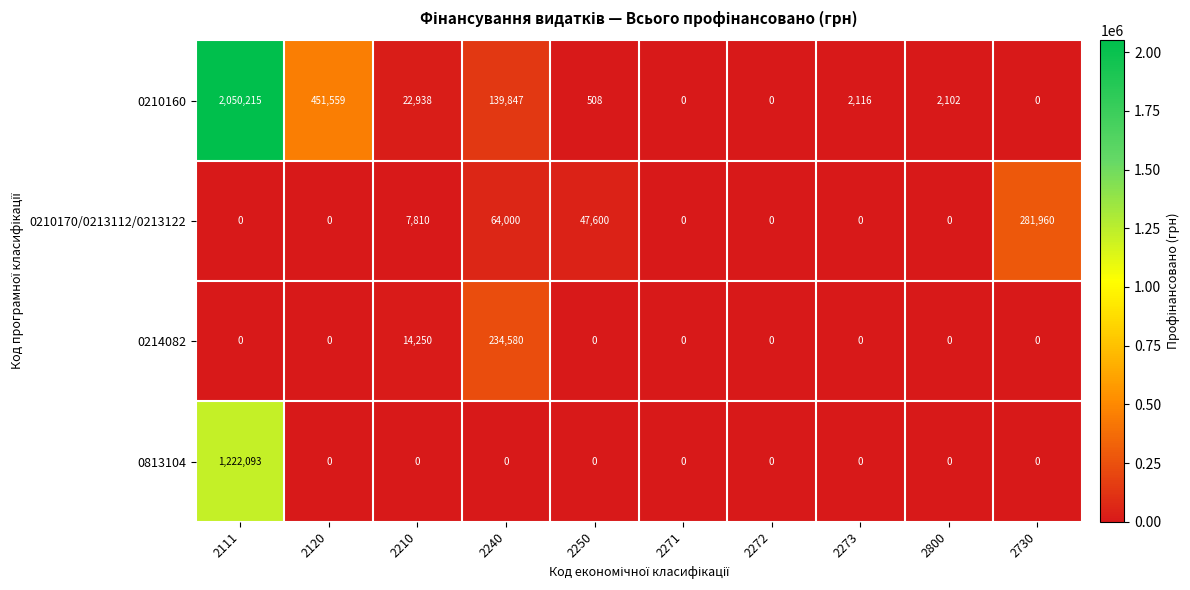

What is the difference between the 0214082 values at 2240 and 2250?

234580